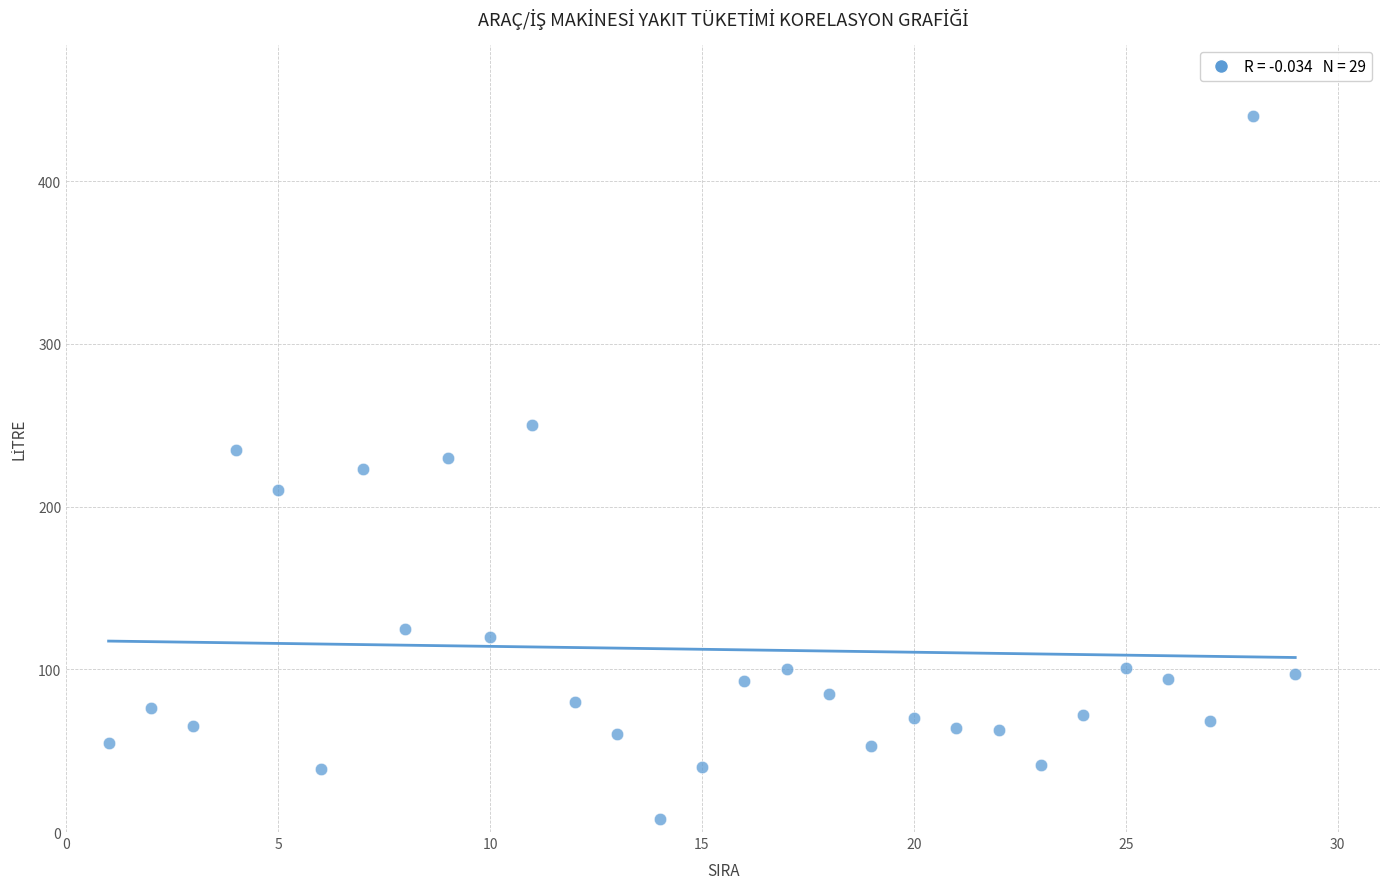

What is the range of Y values (max minus min)?

432